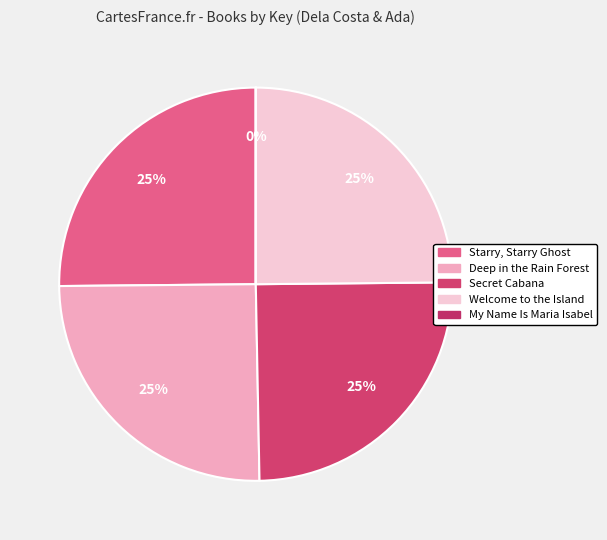

Count the number of slices in the pie.

5